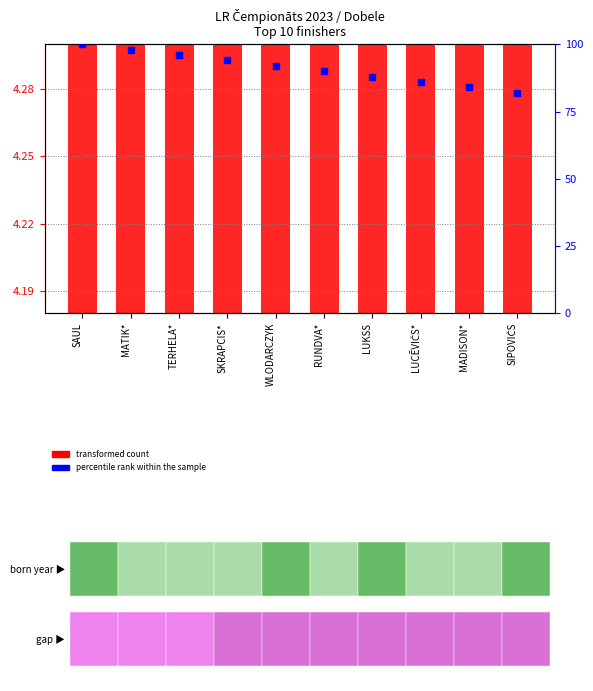

Which series reaches the maximum Y coordinate?

percentile rank within the sample